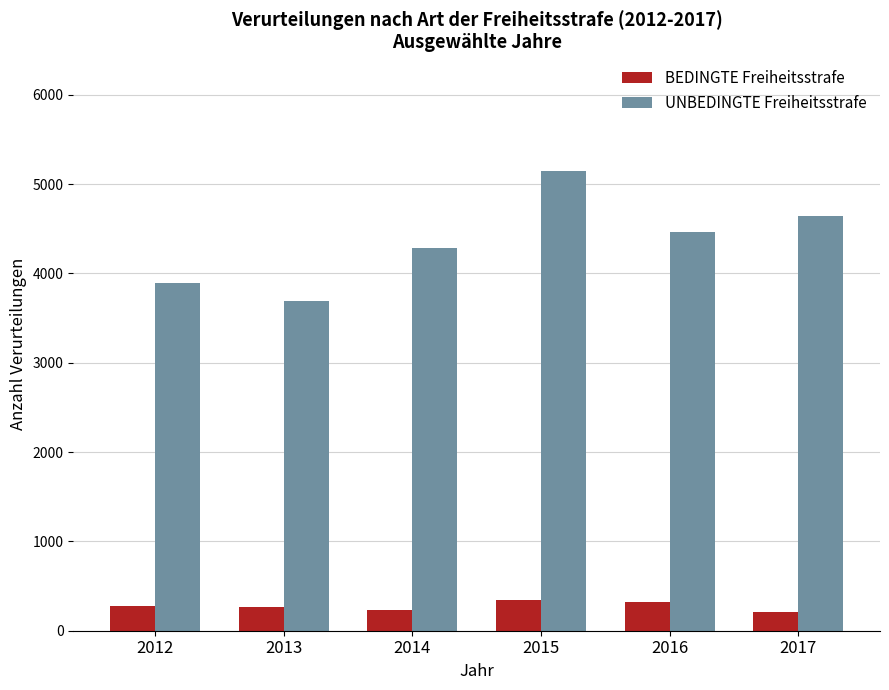

The value of UNBEDINGTE Freiheitsstrafe at 2017 is 7353. True or false?

False